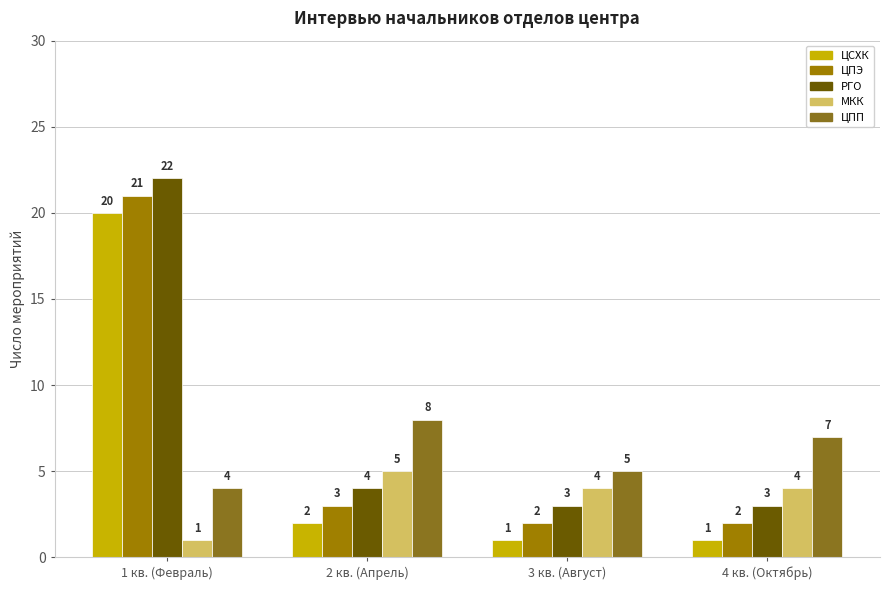

What is the sum of the ЦСХК values at 4 кв. (Октябрь) and 2 кв. (Апрель)?

3